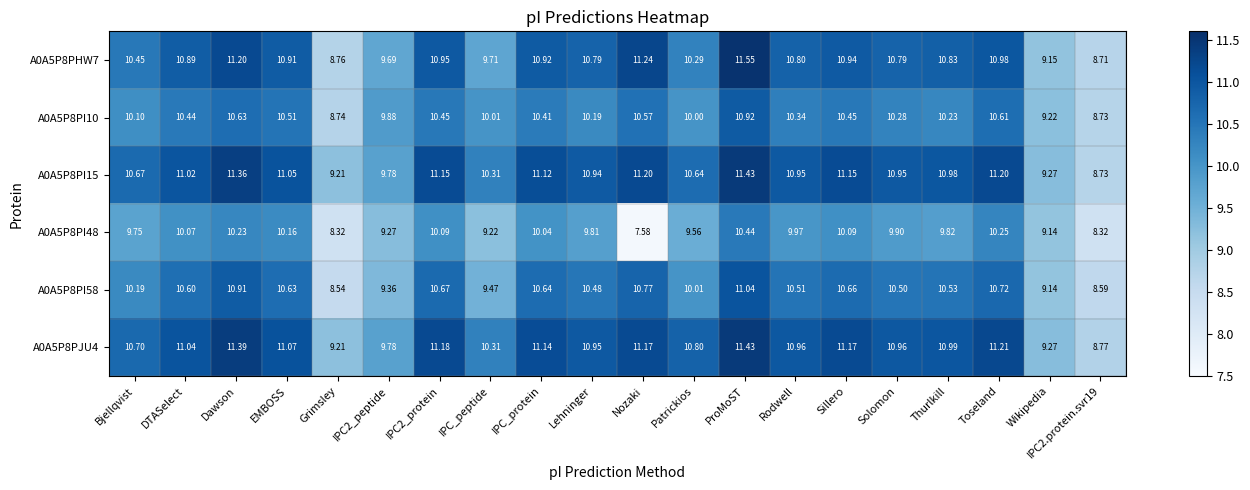

At which category is the sum across all series the highest?

ProMoST